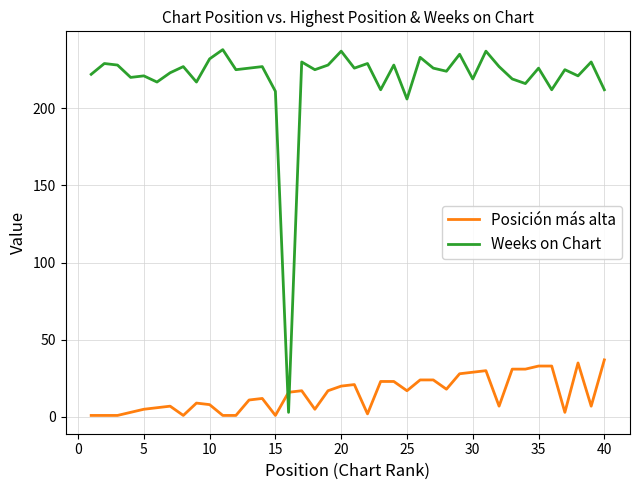

Which series has the largest total across all categories?

Weeks on Chart